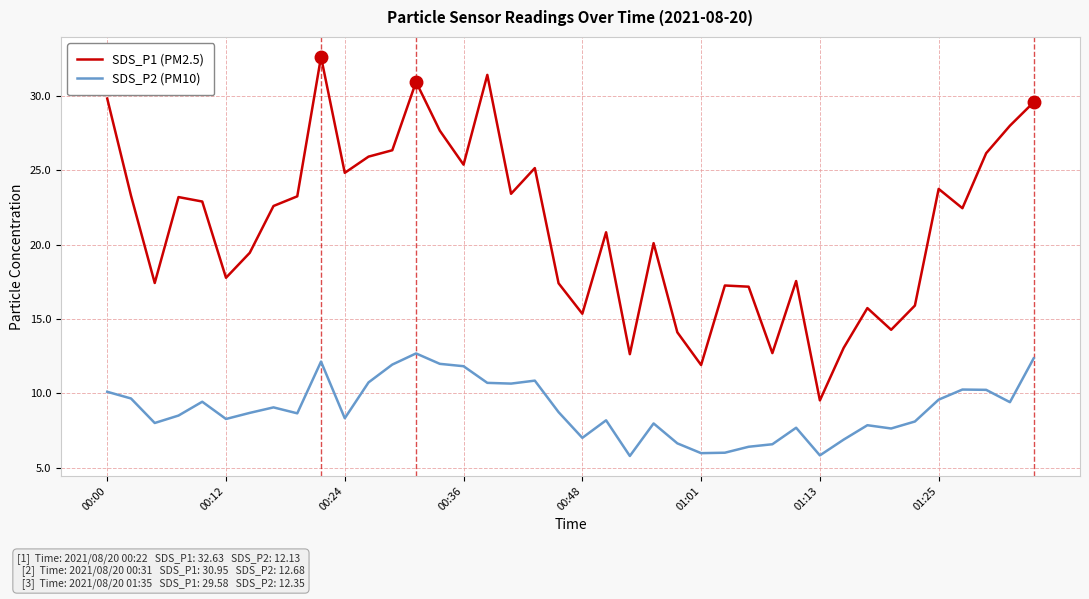

Which series has the largest range (max minus min)?

SDS_P1 (PM2.5)